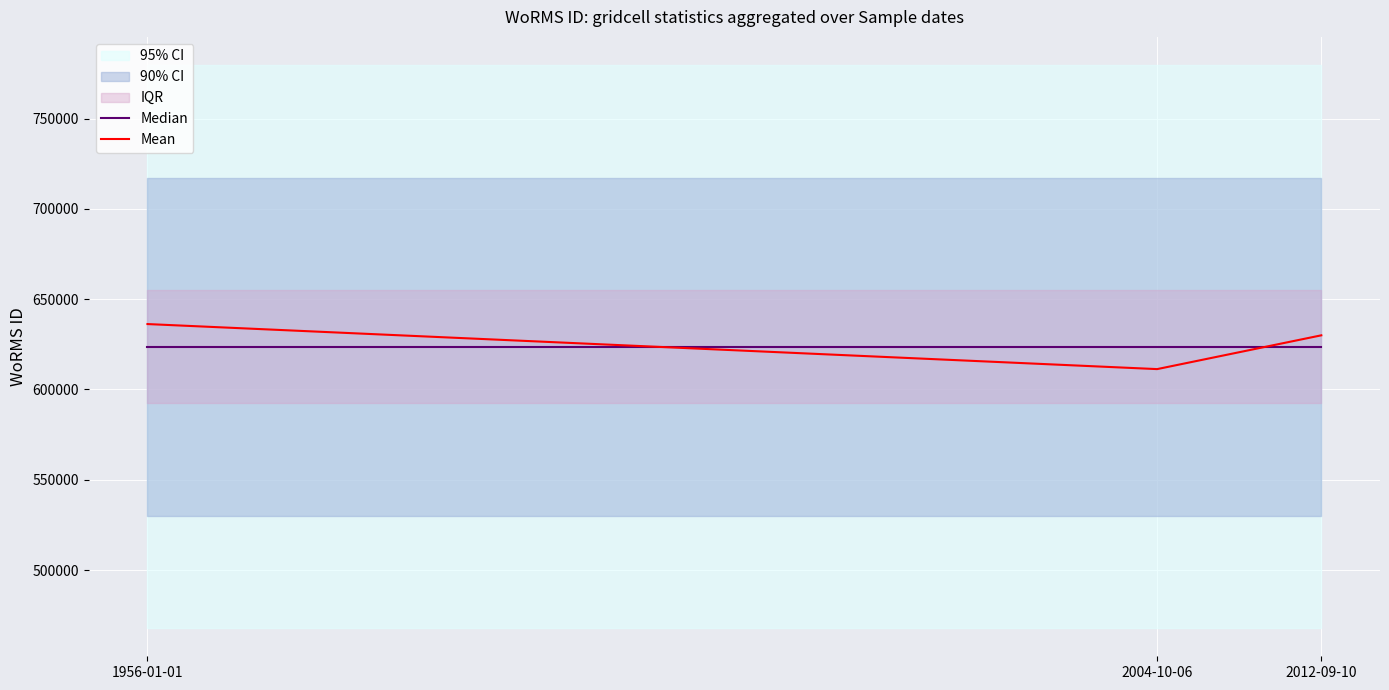

What is the difference between the maximum and minimum values in the Mean series?

24950.2